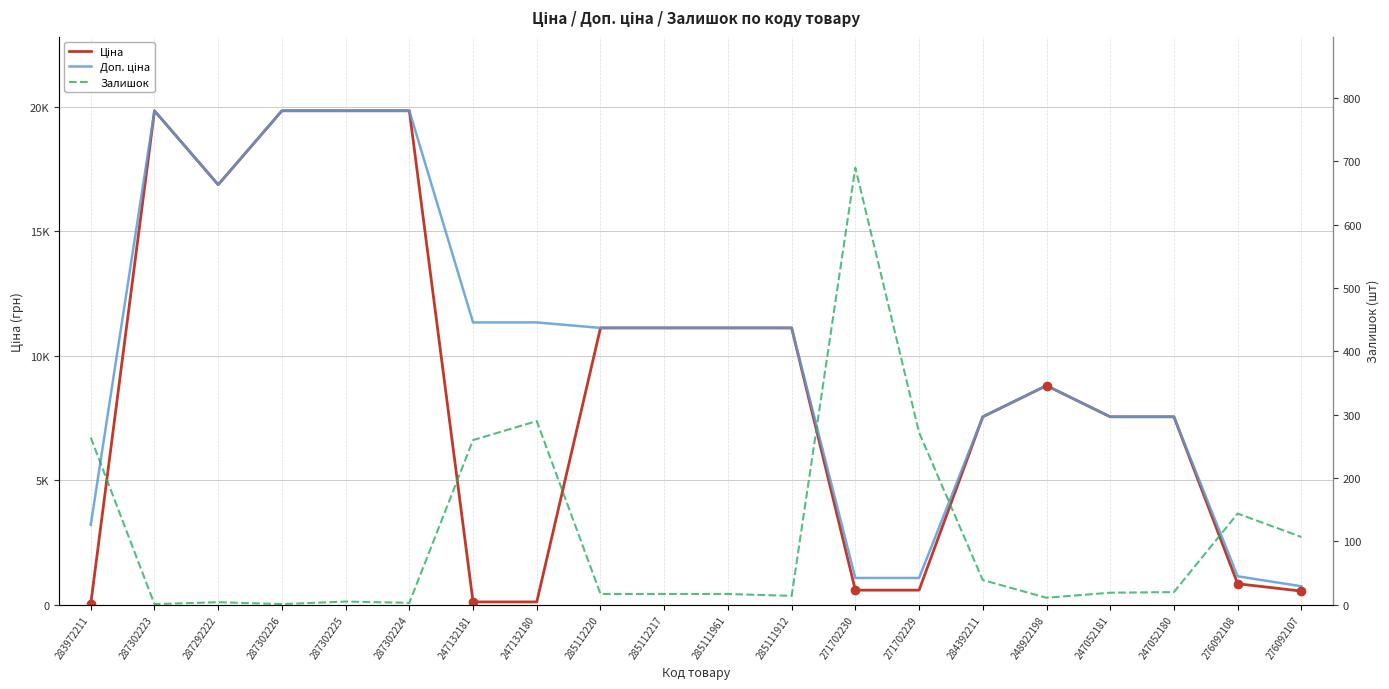

Is the value of Доп. ціна at 276092107 greater than the value of Ціна at 287302224?

No